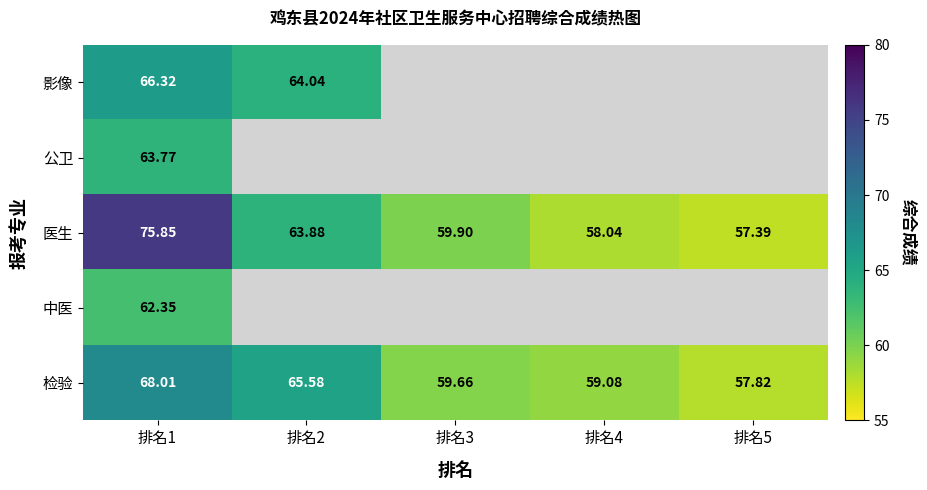

At 排名1, list the series in order from smallest to largest.

中医, 公卫, 影像, 检验, 医生